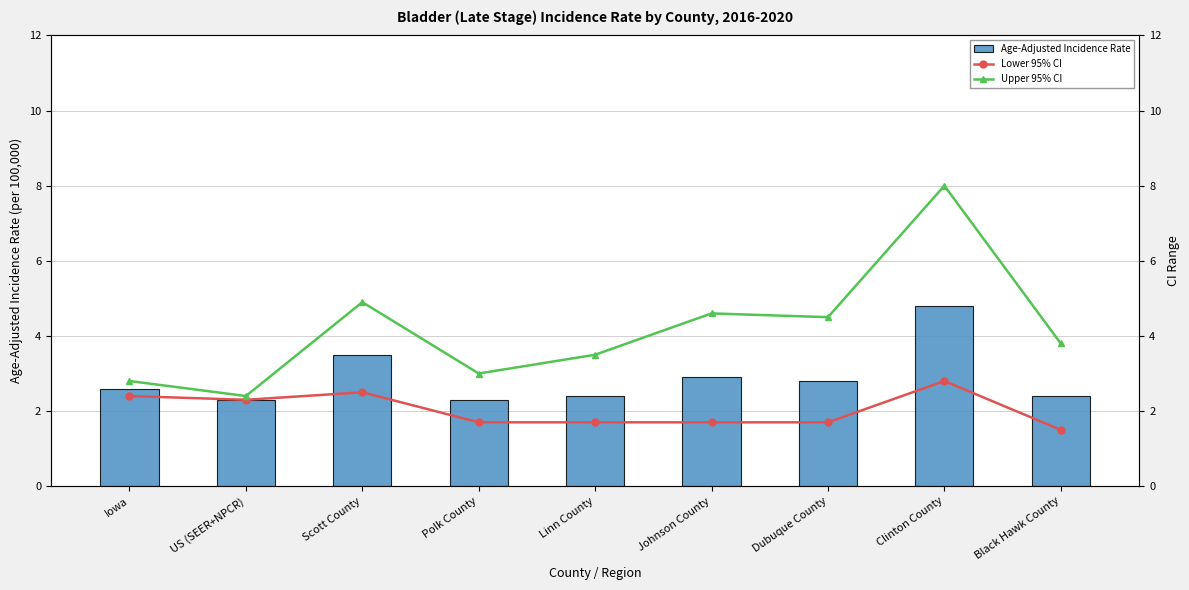

What is the lowest value of the Upper 95% CI series?

2.4